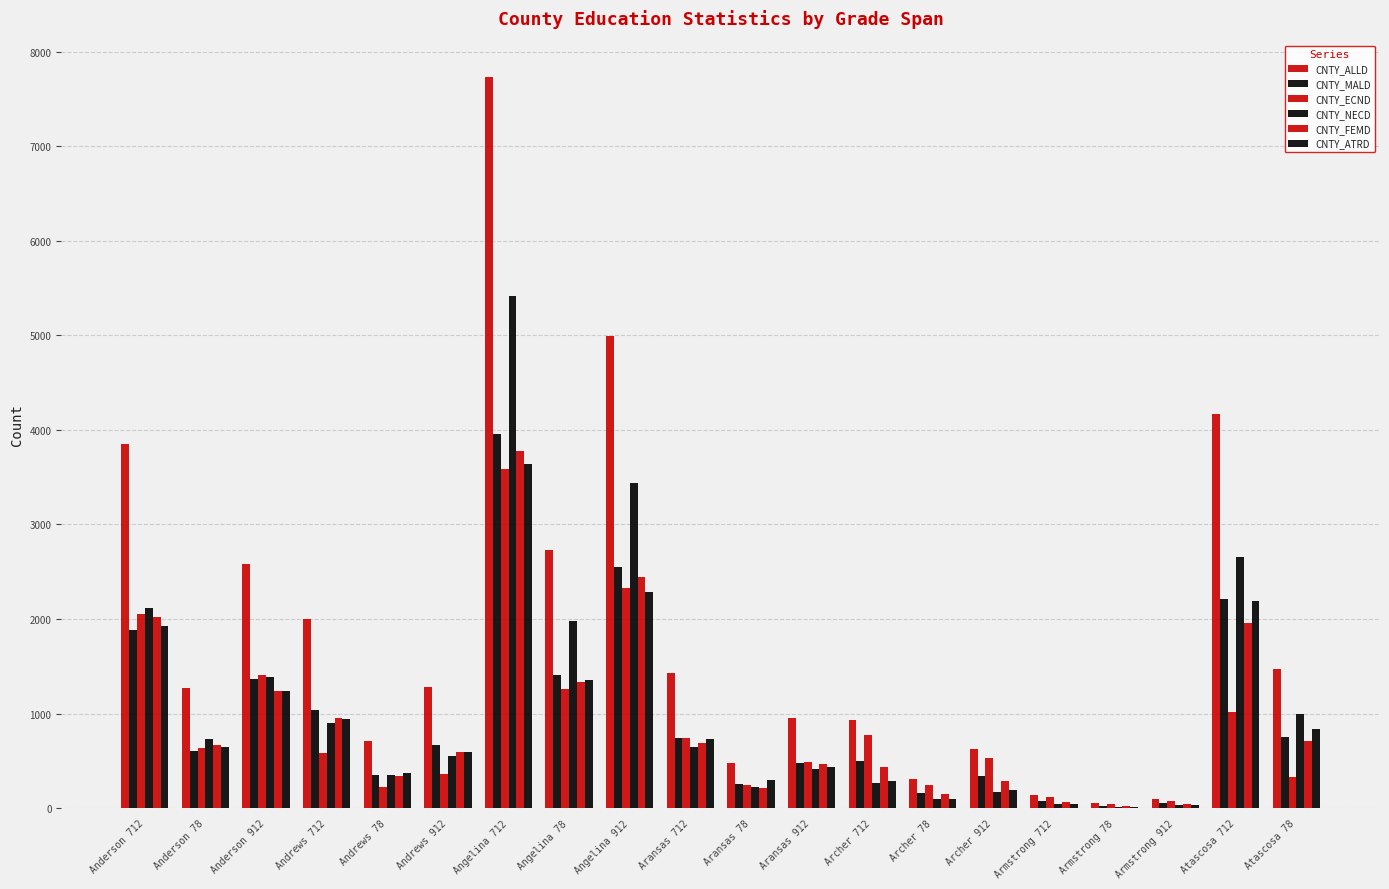

Reading left to right, list all the values displayed in this chart.

CNTY_ALLD: 3853	1271	2582	1996	714	1282	7729	2734	4995	1426	476	950	935	309	626	144	50	94	4166	1468
CNTY_MALD: 1882	607	1361	1042	350	670	3952	1404	2548	741	258	483	496	158	338	78	28	50	2208	753
CNTY_ECND: 2050	637	1413	581	220	361	3586	1259	2327	737	249	488	775	249	526	117	40	77	1022	334
CNTY_NECD: 2122	732	1390	902	350	552	5411	1976	3435	645	229	416	269	102	167	49	17	32	2658	999
CNTY_FEMD: 2025	664	1235	954	342	596	3777	1330	2447	685	218	467	439	151	288	66	22	44	1958	715
CNTY_ATRD: 1924	647	1235	948	372	596	3642	1356	2286	733	299	434	286	98	188	46	14	32	2192	835